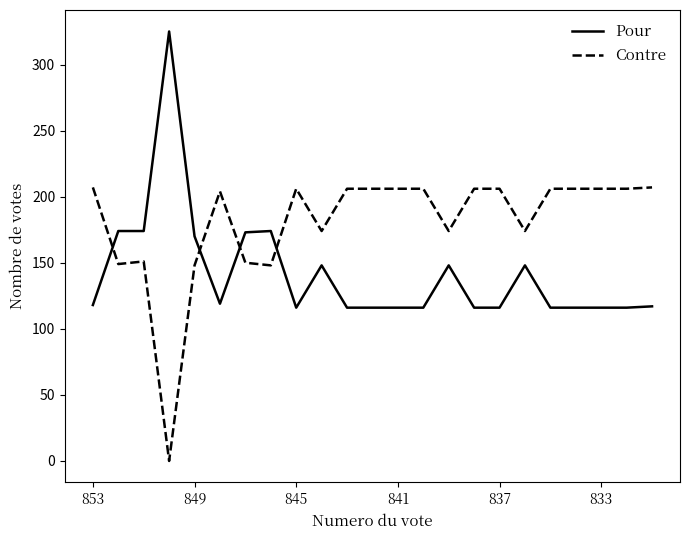

How many intersections are there between Contre and Pour?

4